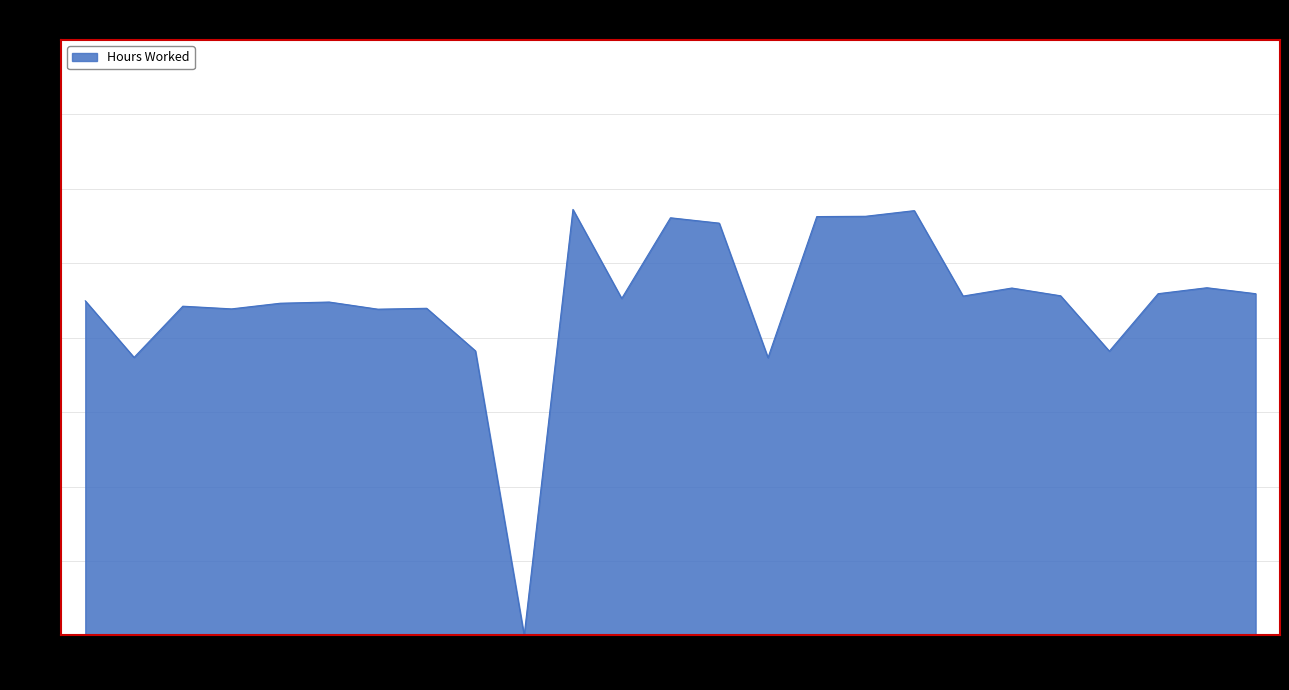

The chart shows a value of 11.4 at 8-Thu. True or false?

True